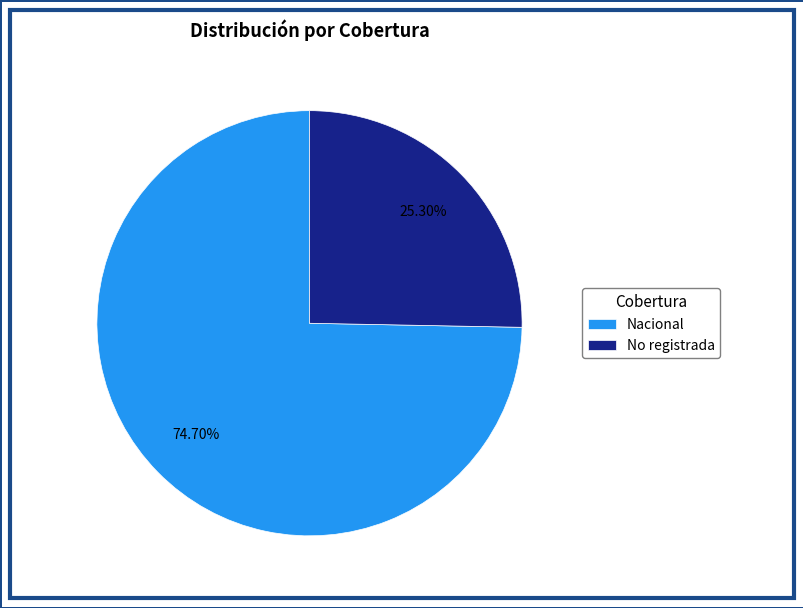

How much of the chart is everything except Nacional?

25.3%